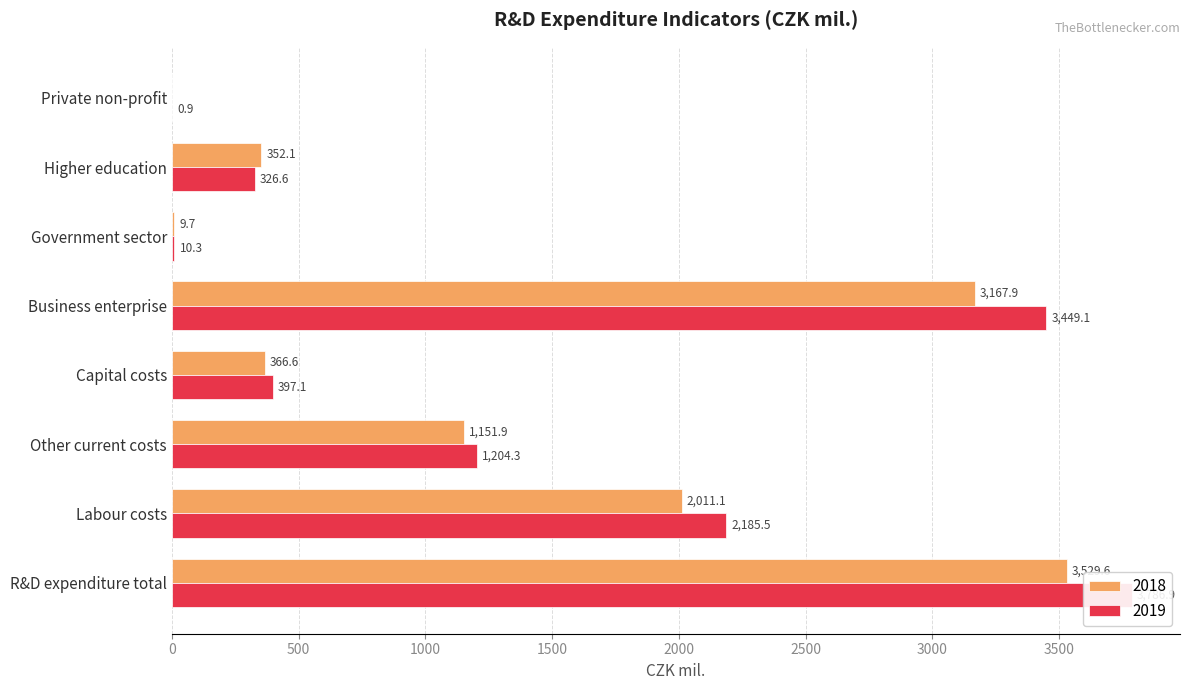

Is the value of 2019 at Higher education greater than the value of 2018 at Higher education?

No